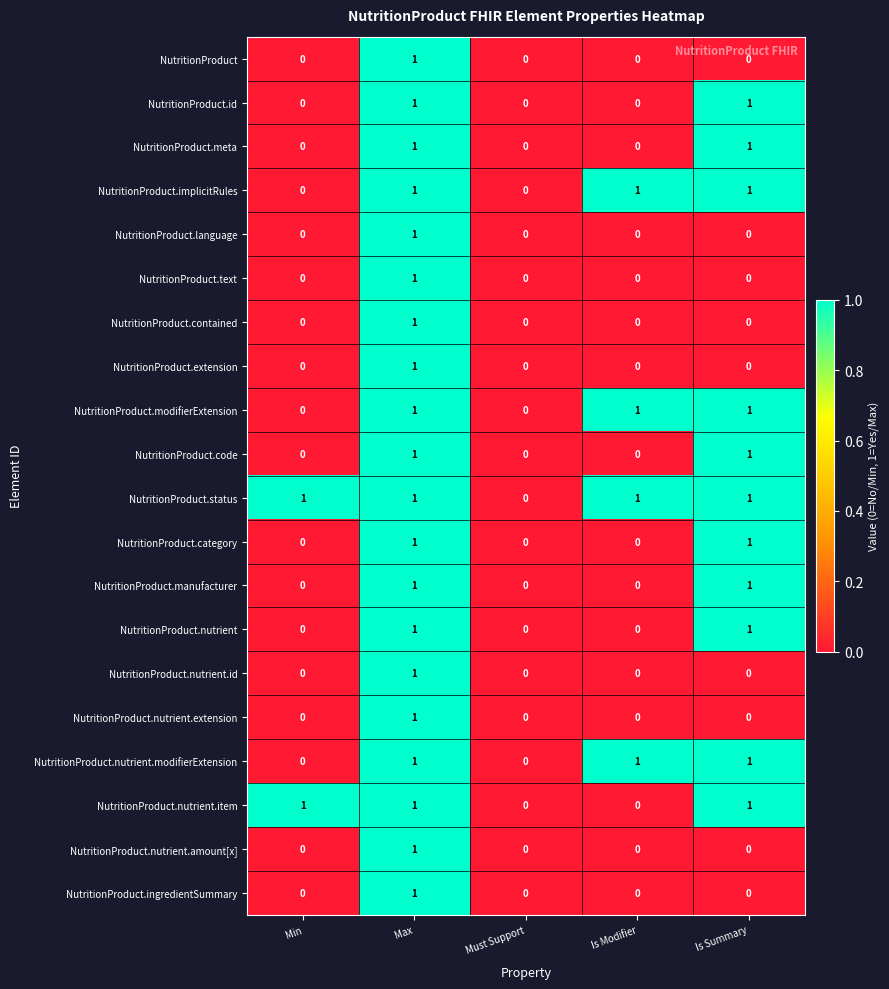

At which category is the sum across all series the highest?

Max